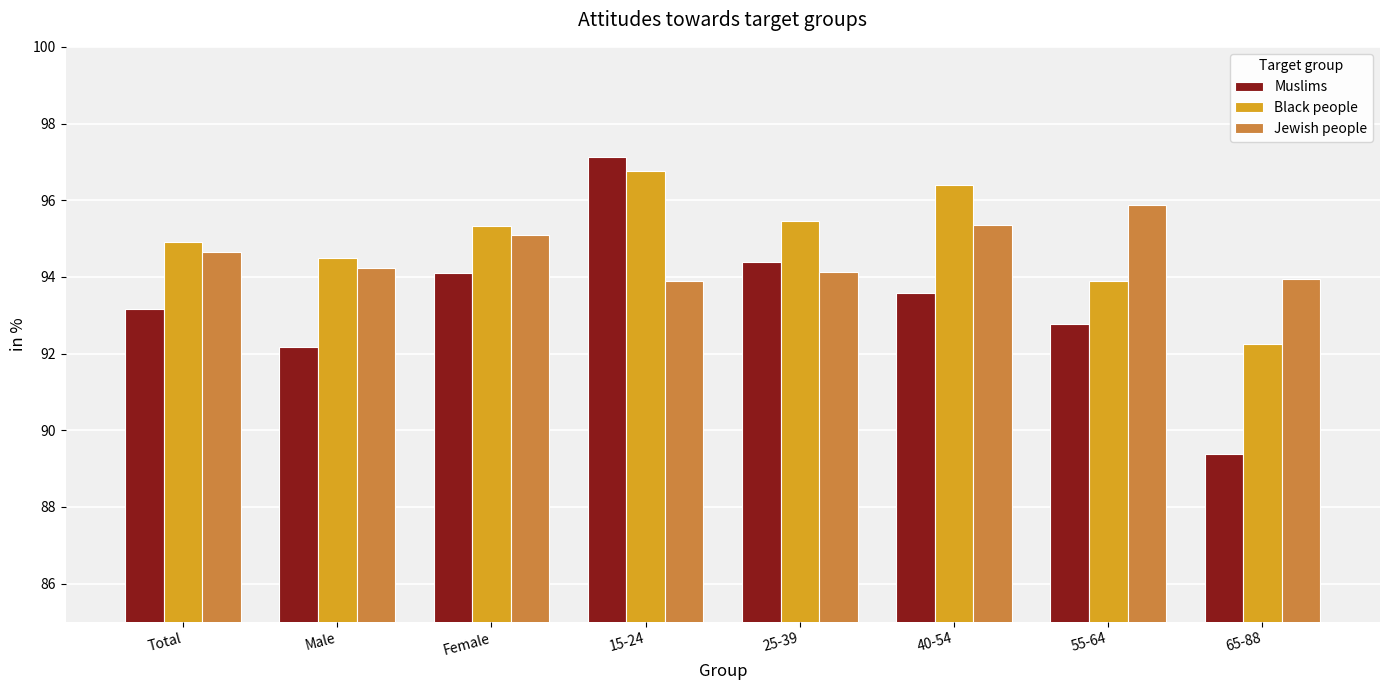

Rank the series at 65-88 from highest to lowest value.

Jewish people, Black people, Muslims